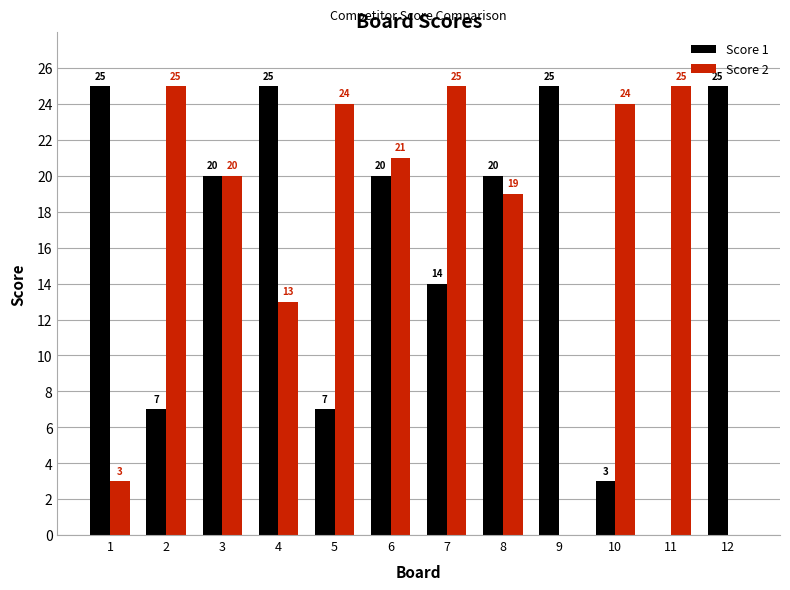

What are all the series names shown in the legend?

Score 1, Score 2